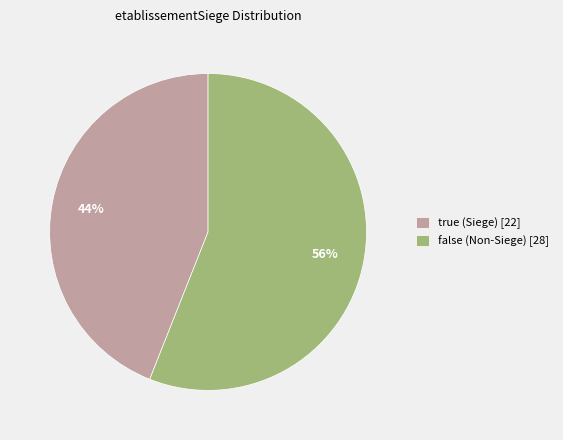

Which category has the biggest portion of the pie?

false